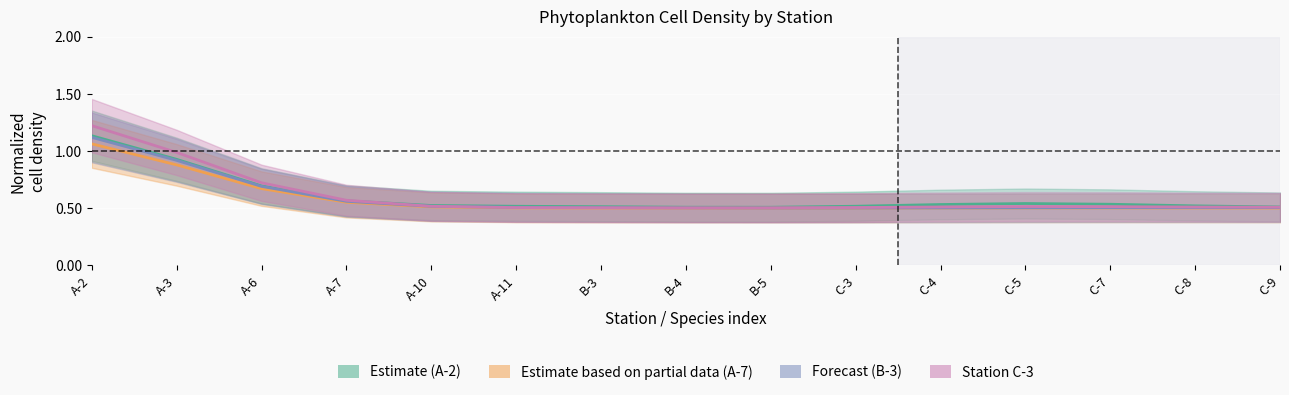

What is the average value of the Estimate series?

0.6